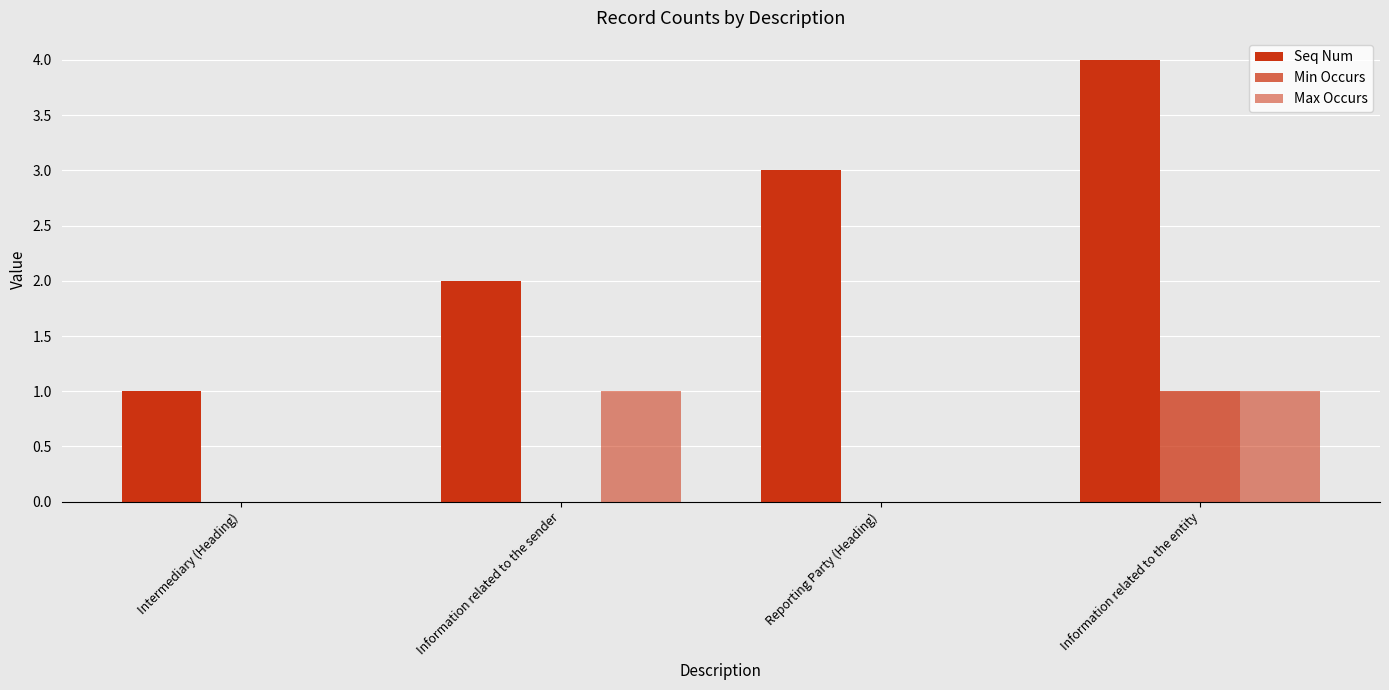

Count the number of categories in the chart.

4